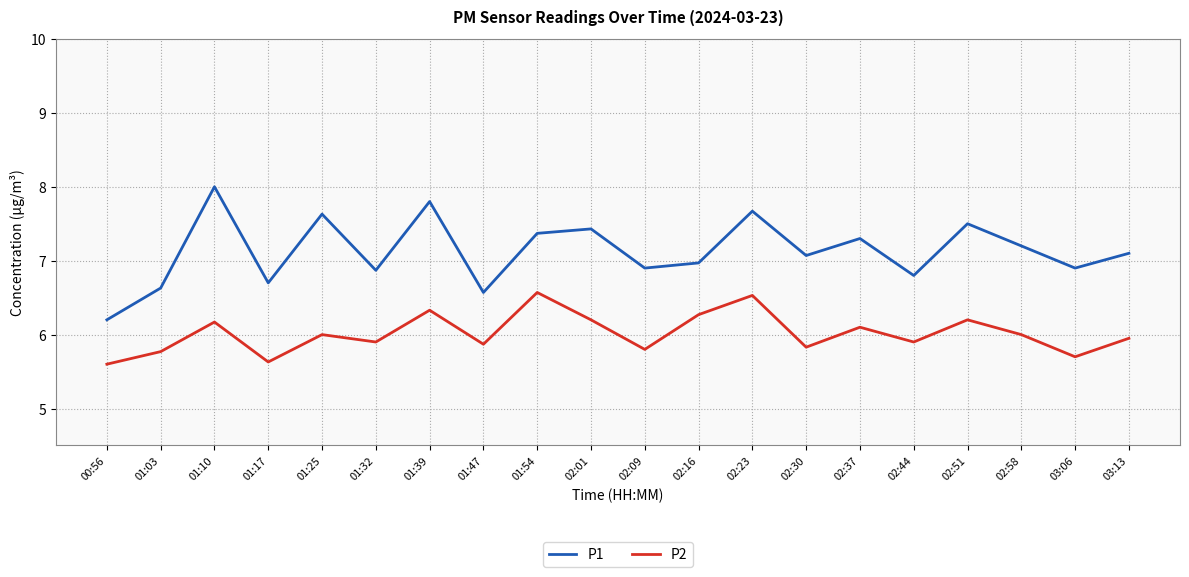

What is the total value across all series at 01:17?

12.3